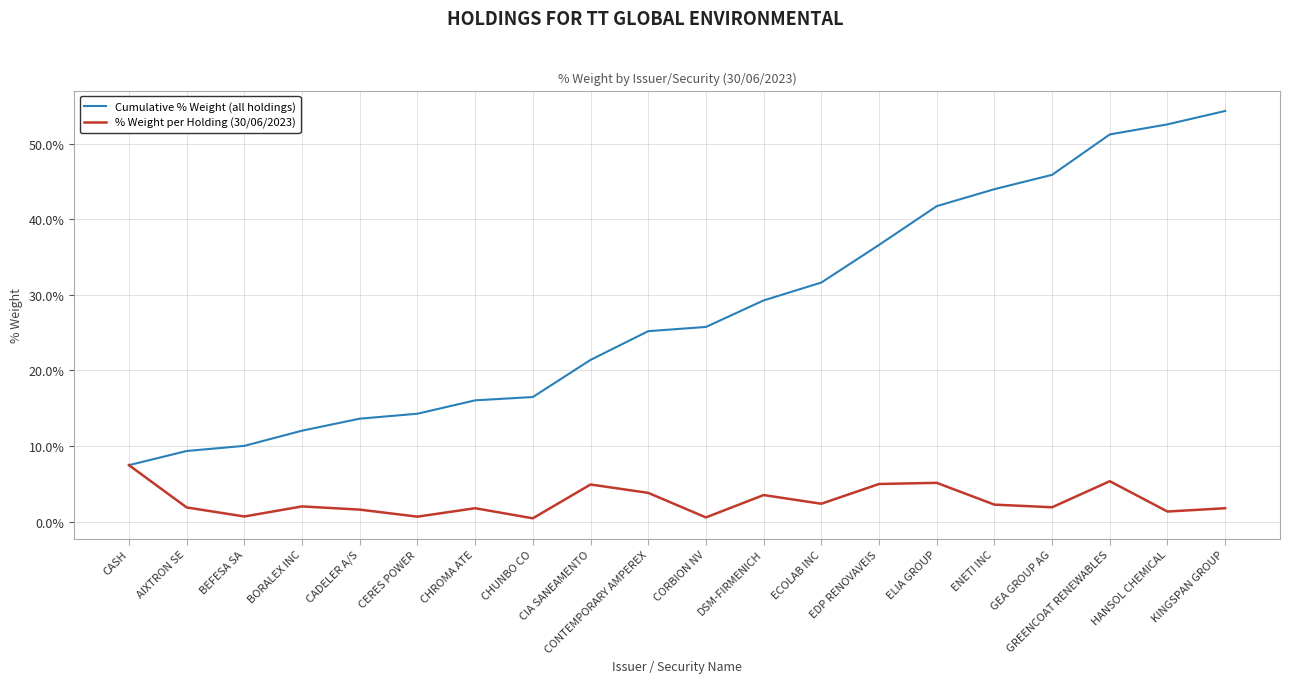

What is the lowest value of the Cumulative % Weight (all holdings) series?

0.1